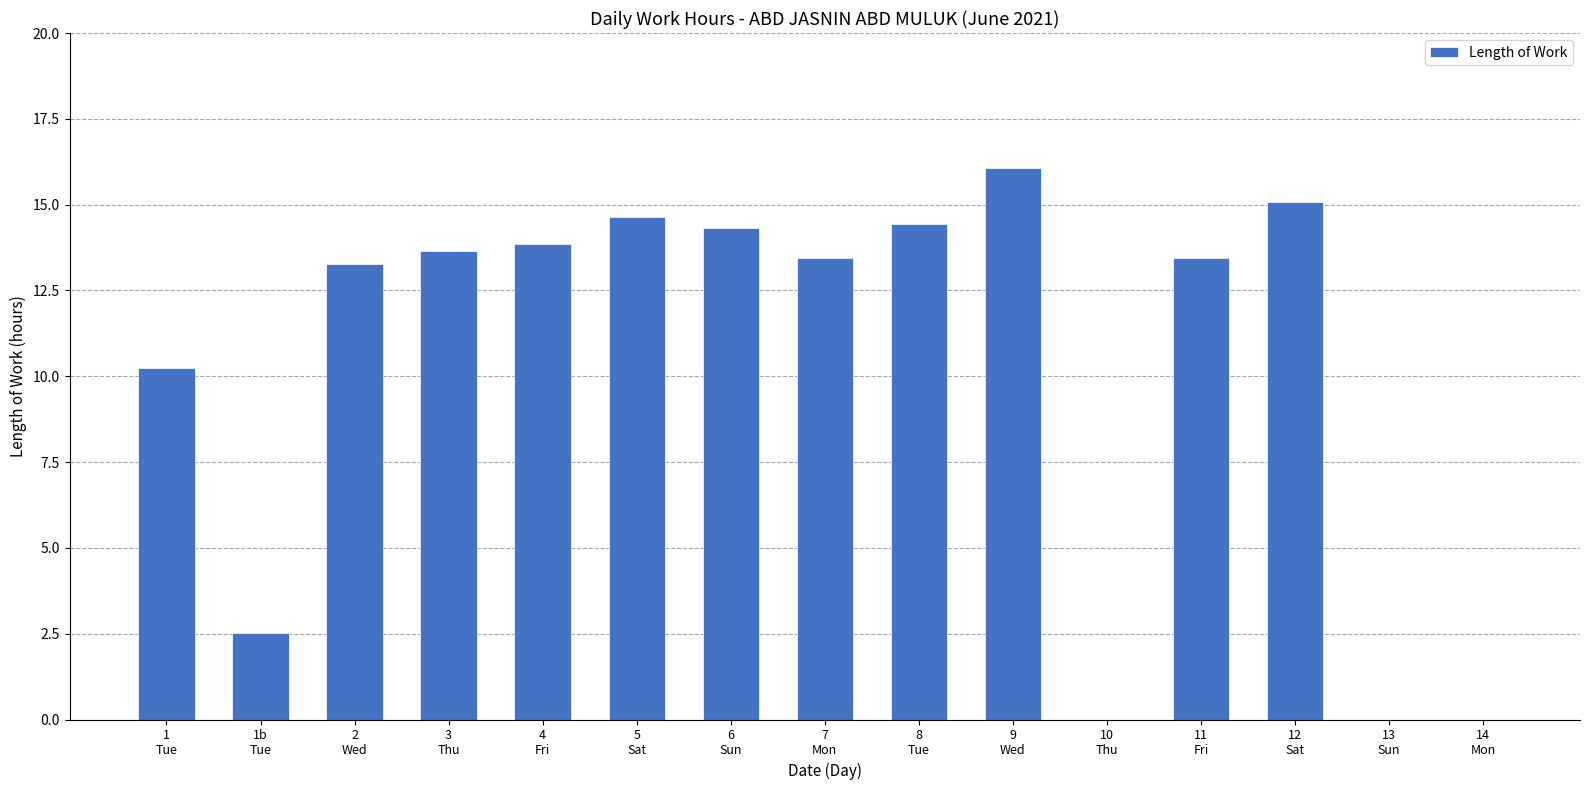

What is the maximum value shown in the chart?

16.1